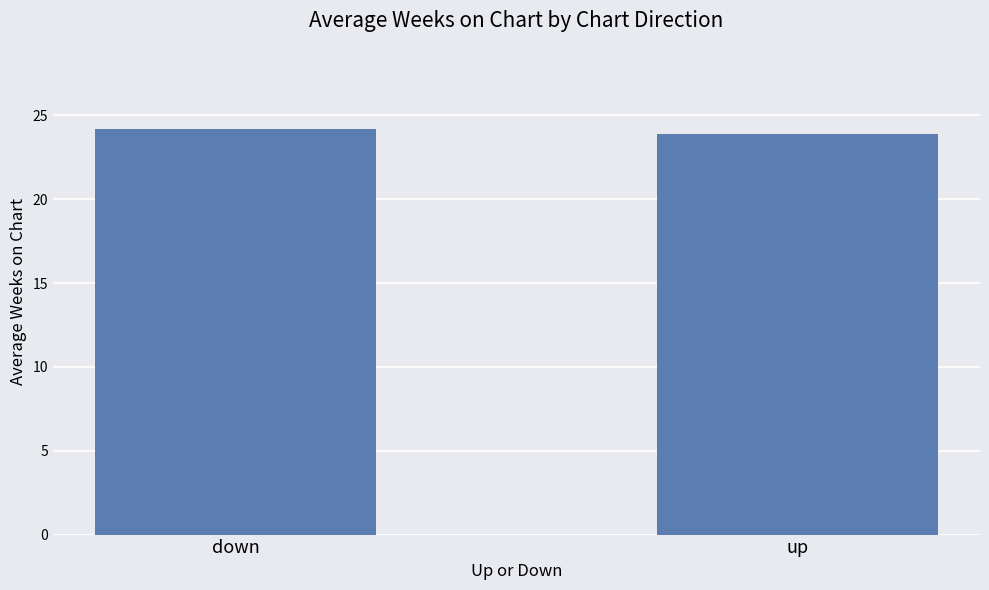

What is the sum of all values?

48.1